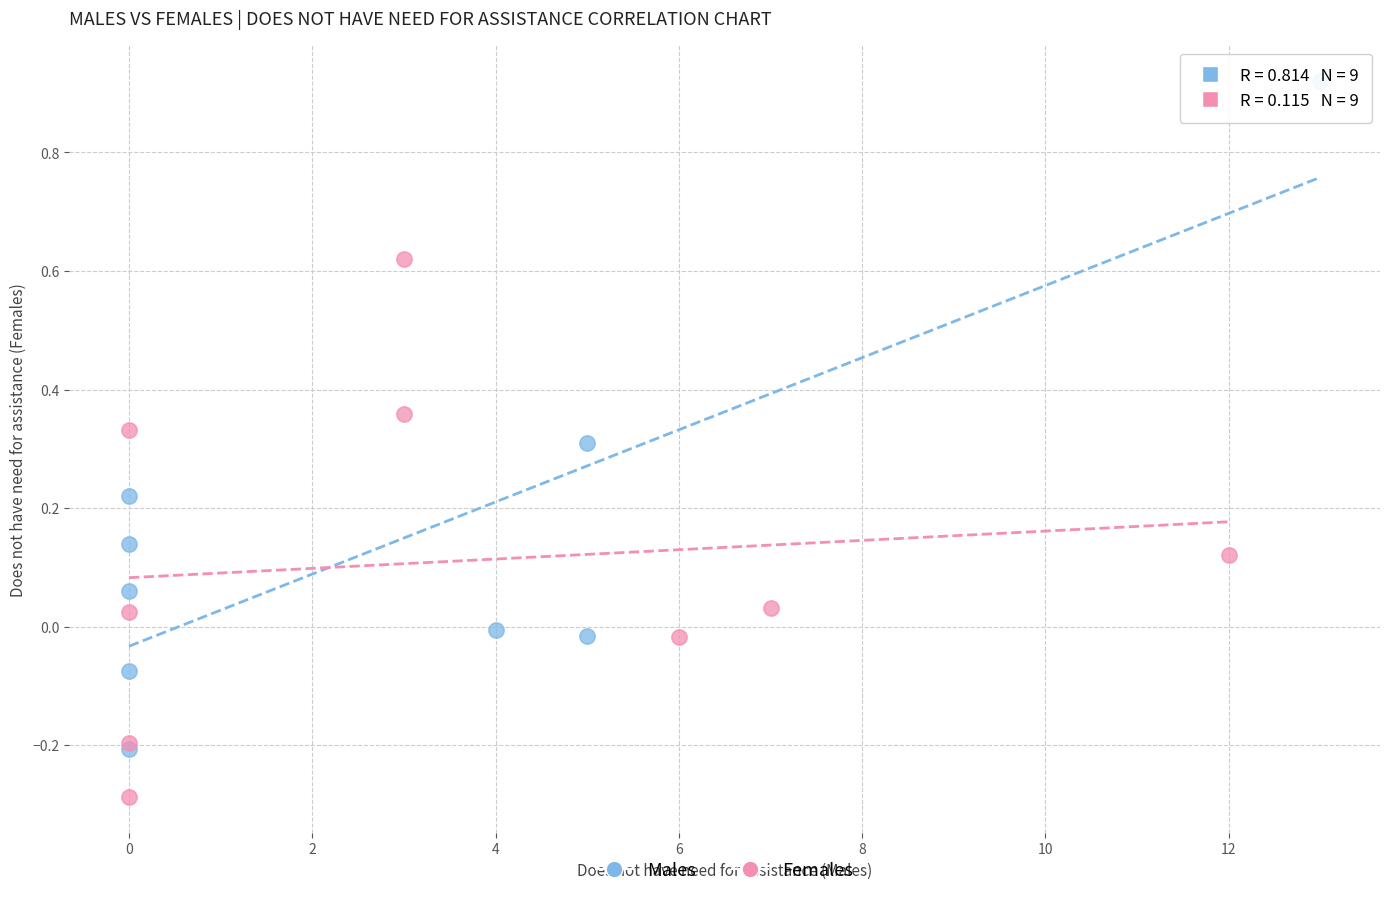

Which series reaches the maximum Y coordinate?

Males